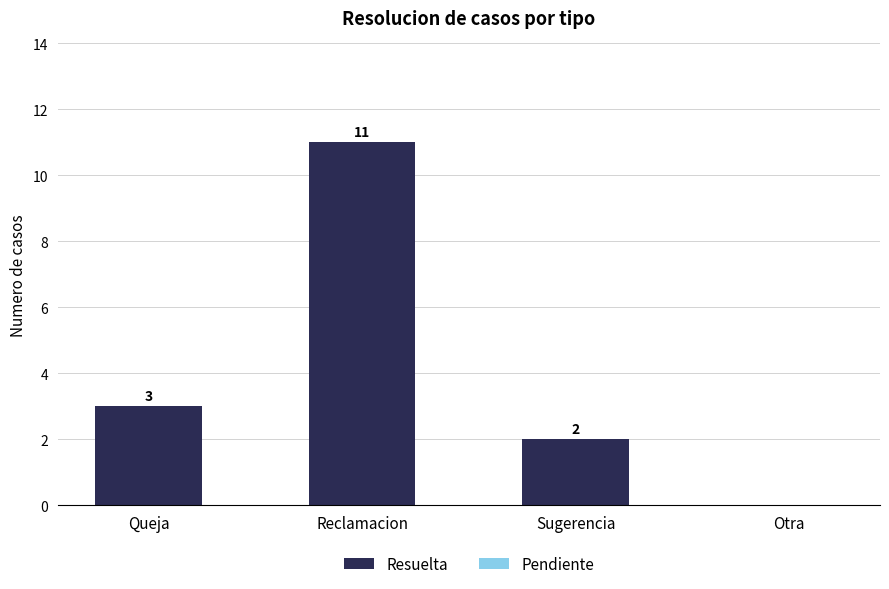

Are the bars horizontal?

No